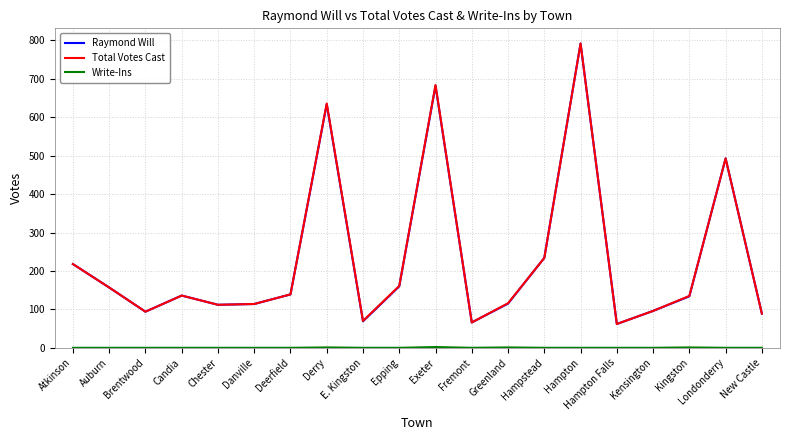

What is the greatest value displayed?

792